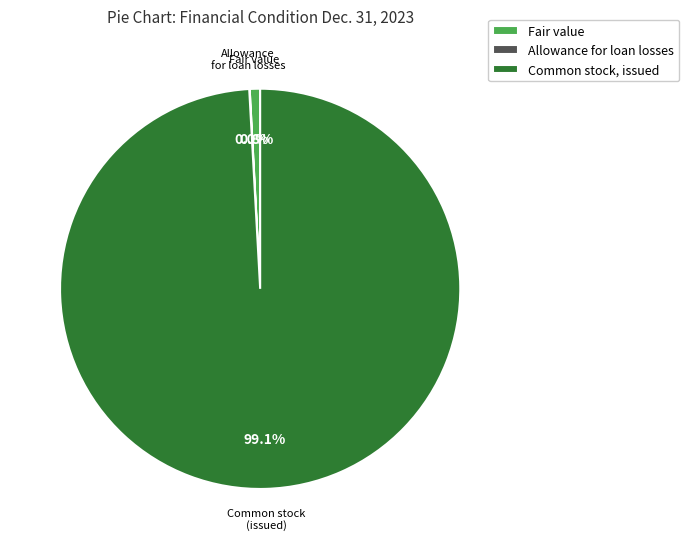

To the nearest percent, what percentage of the pie is Fair value?

1%